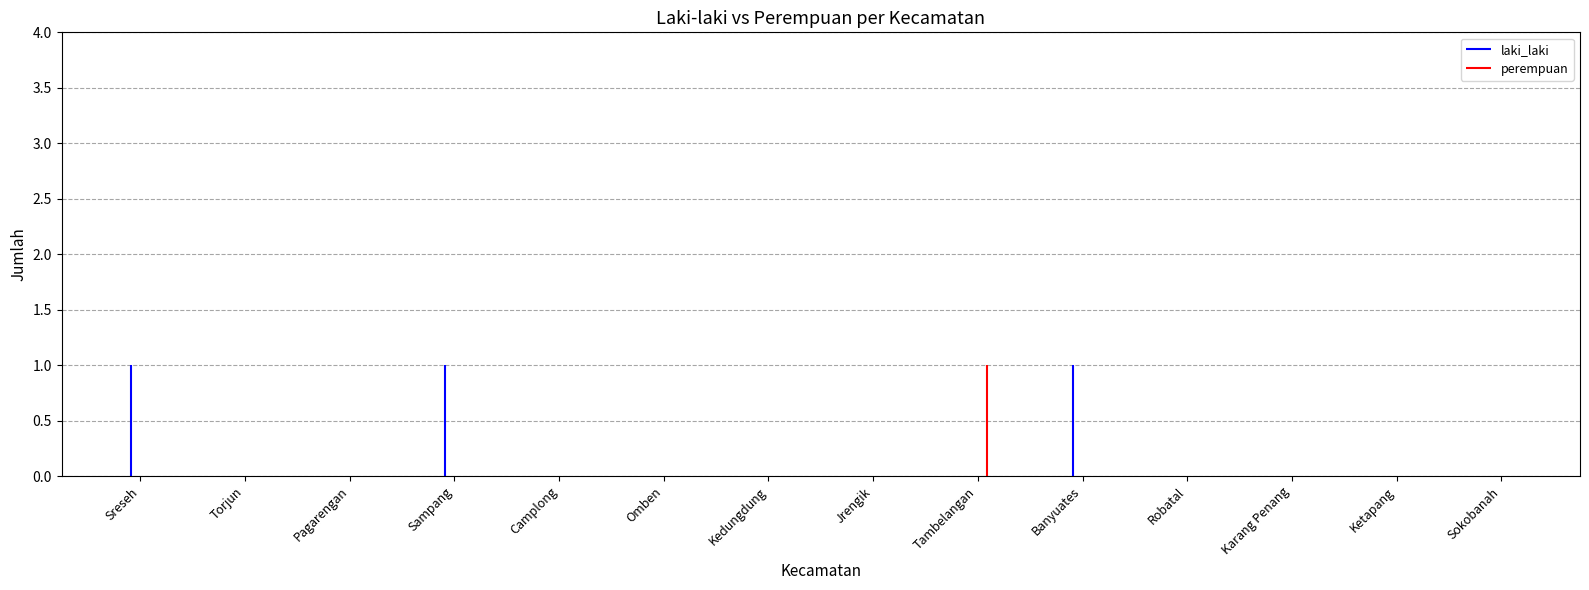

Reading left to right, transcribe all the data shown in this chart.

laki_laki: Sreseh=1	Torjun=0	Pagarengan=0	Sampang=1	Camplong=0	Omben=0	Kedungdung=0	Jrengik=0	Tambelangan=0	Banyuates=1	Robatal=0	Karang Penang=0	Ketapang=0	Sokobanah=0
perempuan: Sreseh=0	Torjun=0	Pagarengan=0	Sampang=0	Camplong=0	Omben=0	Kedungdung=0	Jrengik=0	Tambelangan=1	Banyuates=0	Robatal=0	Karang Penang=0	Ketapang=0	Sokobanah=0